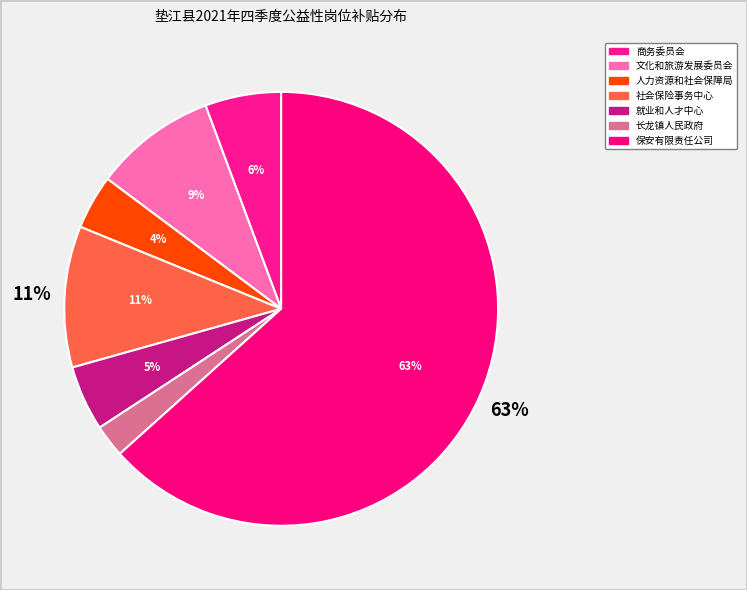

What is the change in value from 人力资源和社会保障局 to 社会保险事务中心?

+27200